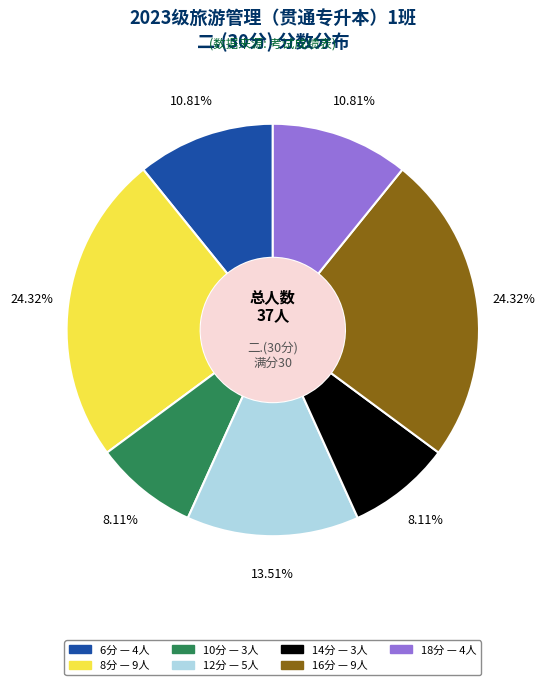

Is there any slice that represents more than half of the pie?

No